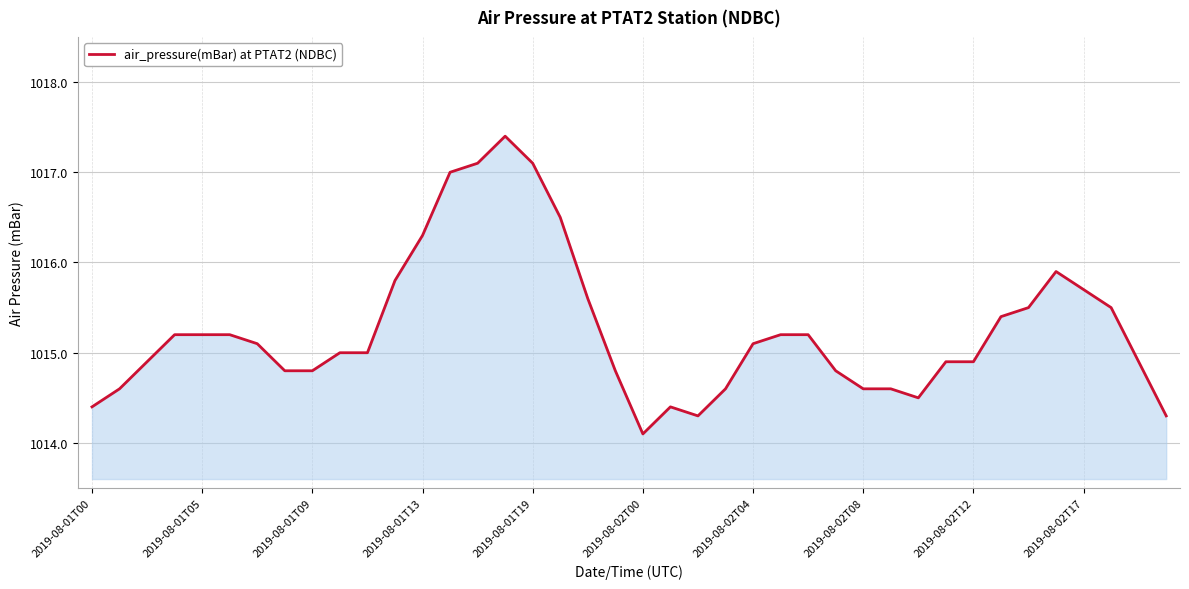

What is the minimum value shown in the chart?

1014.1